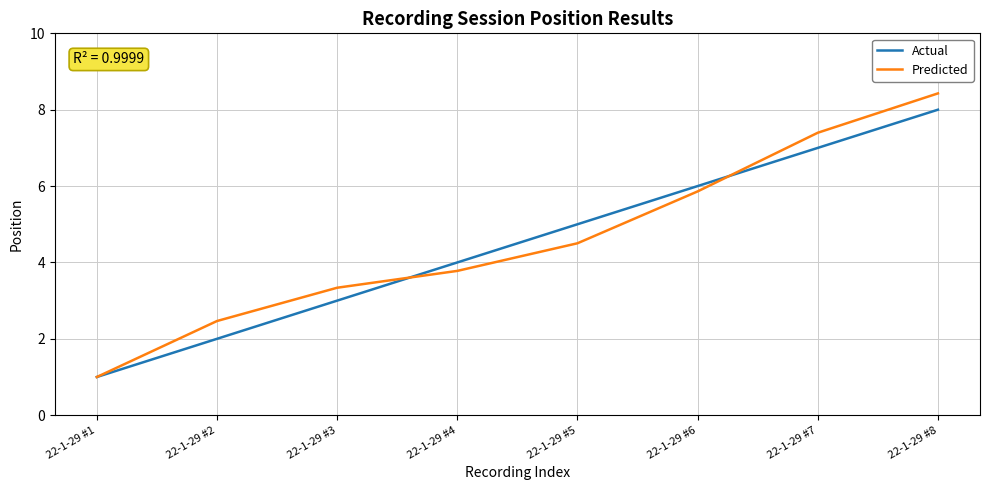

Which label corresponds to the largest value in the chart?

22-1-29 #8